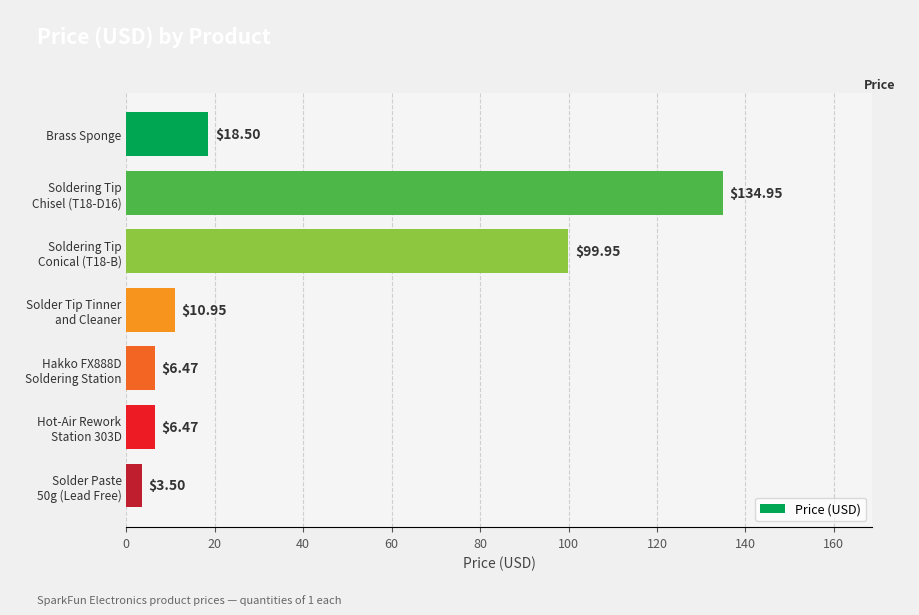

What is the difference between the maximum and second lowest values?

128.5